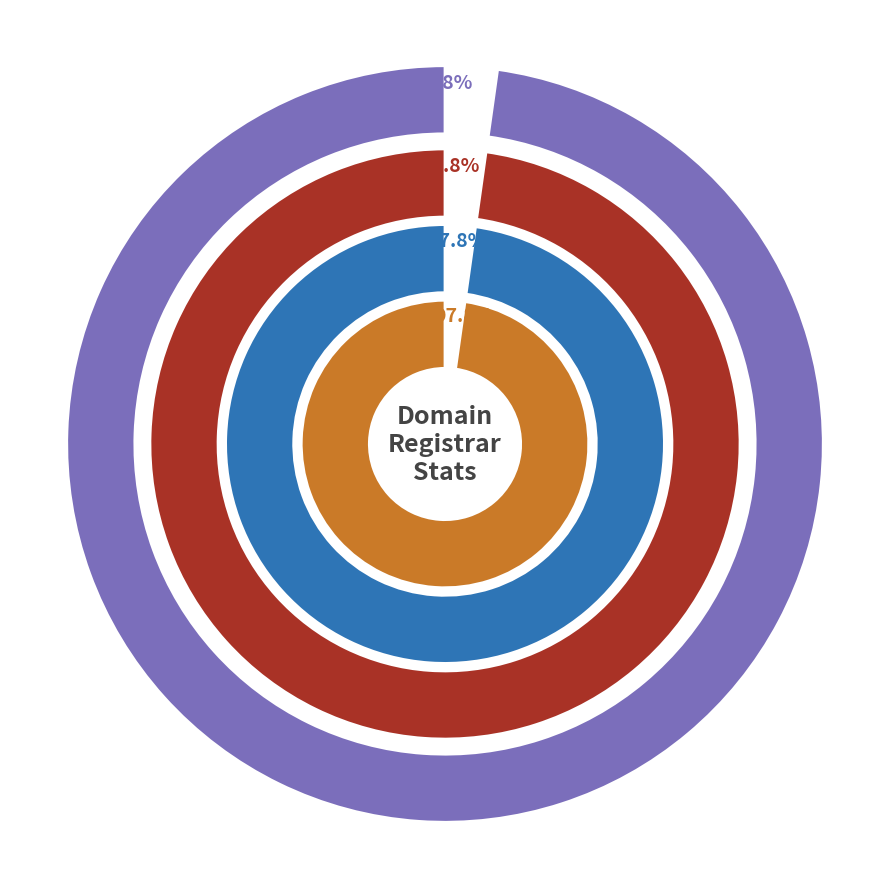

Which series has the largest range (max minus min)?

total-nameservers